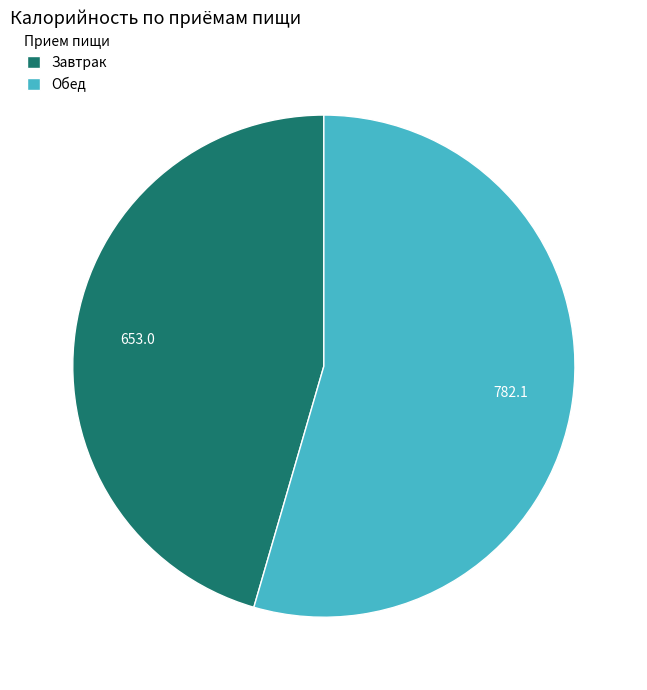

Which category has the biggest portion of the pie?

Обед